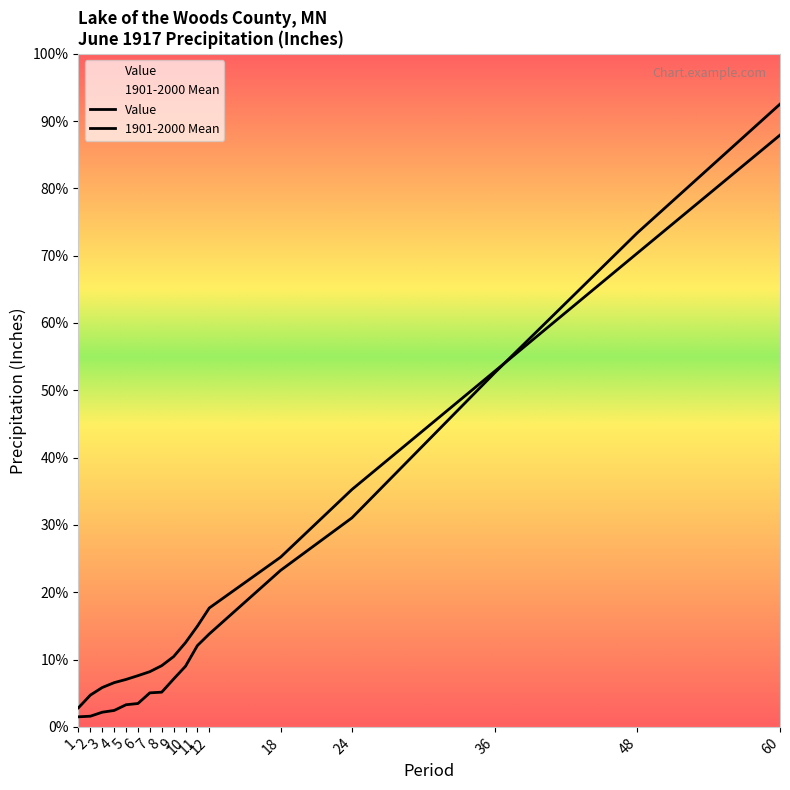

What is the spread (max minus min) of values at 10?

4.6